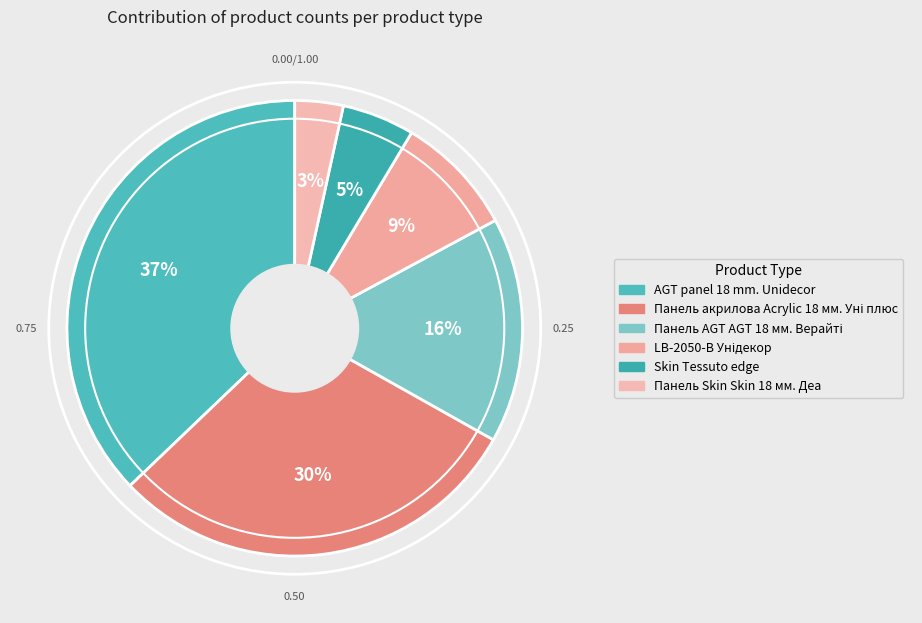

Is there any slice that represents more than half of the pie?

No